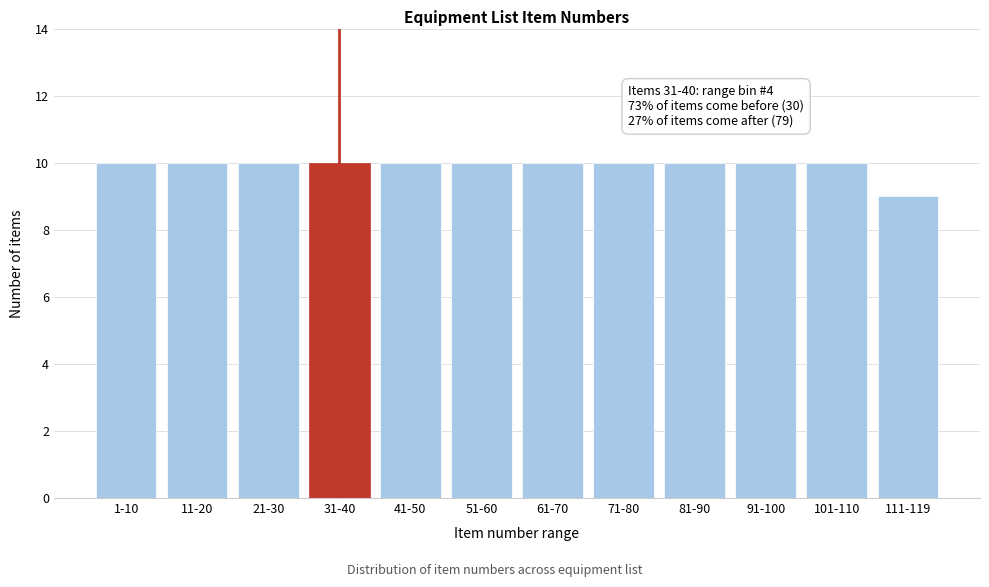

Reading left to right, extract all data points from this chart.

10	10	10	10	10	10	10	10	10	10	10	9